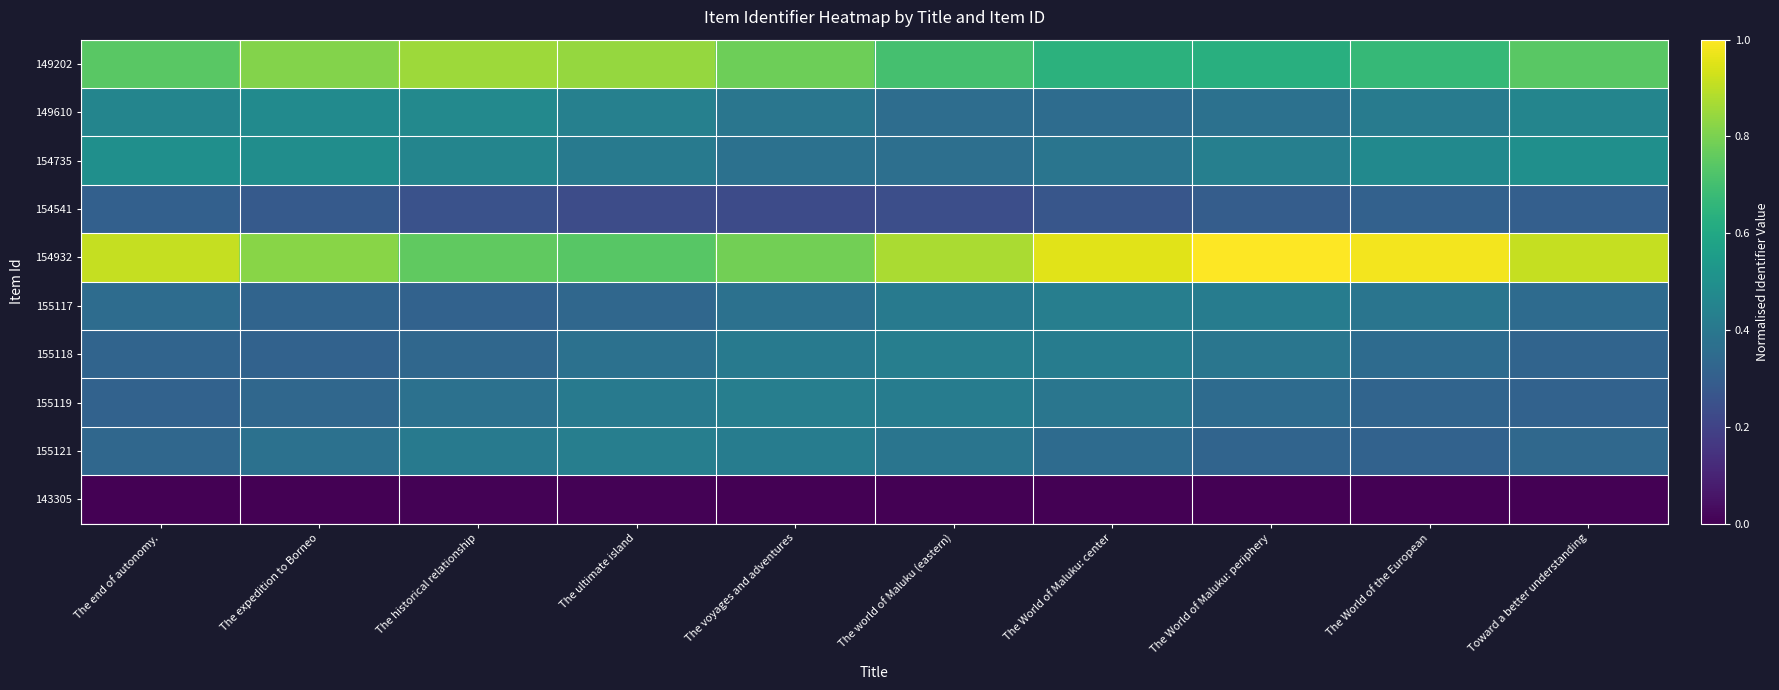

At which category does the chart reach its minimum across all series?

The World of Maluku: periphery